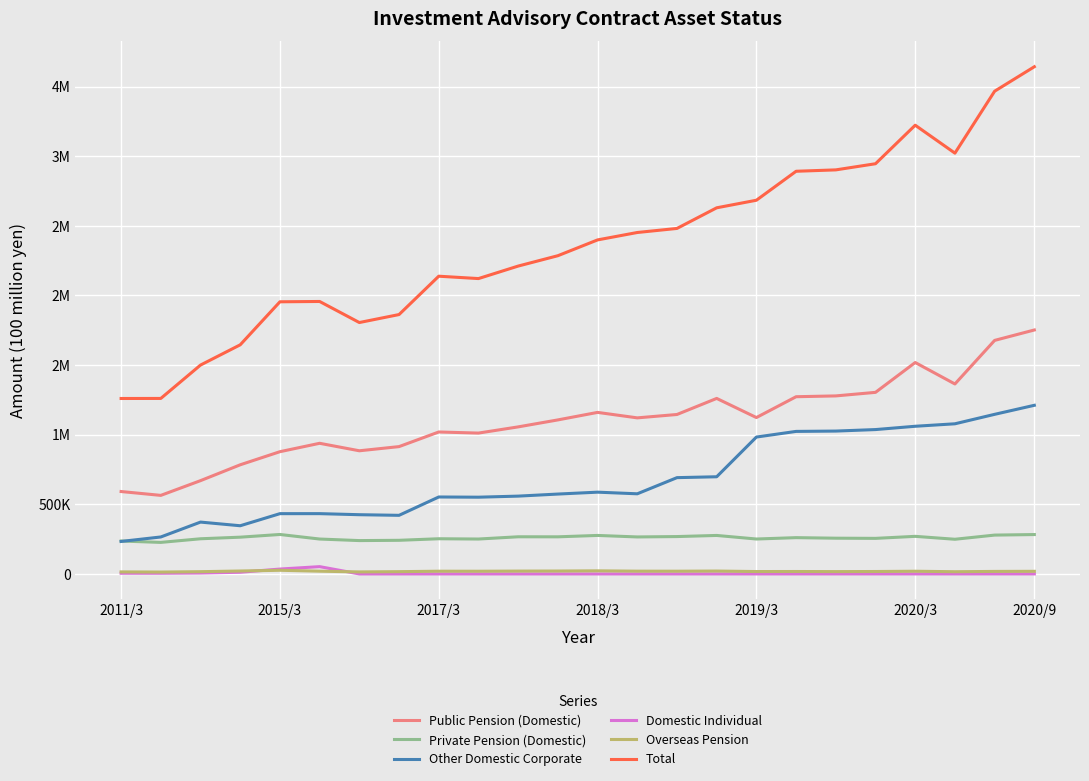

Does the chart display data point markers on the line(s)?

No